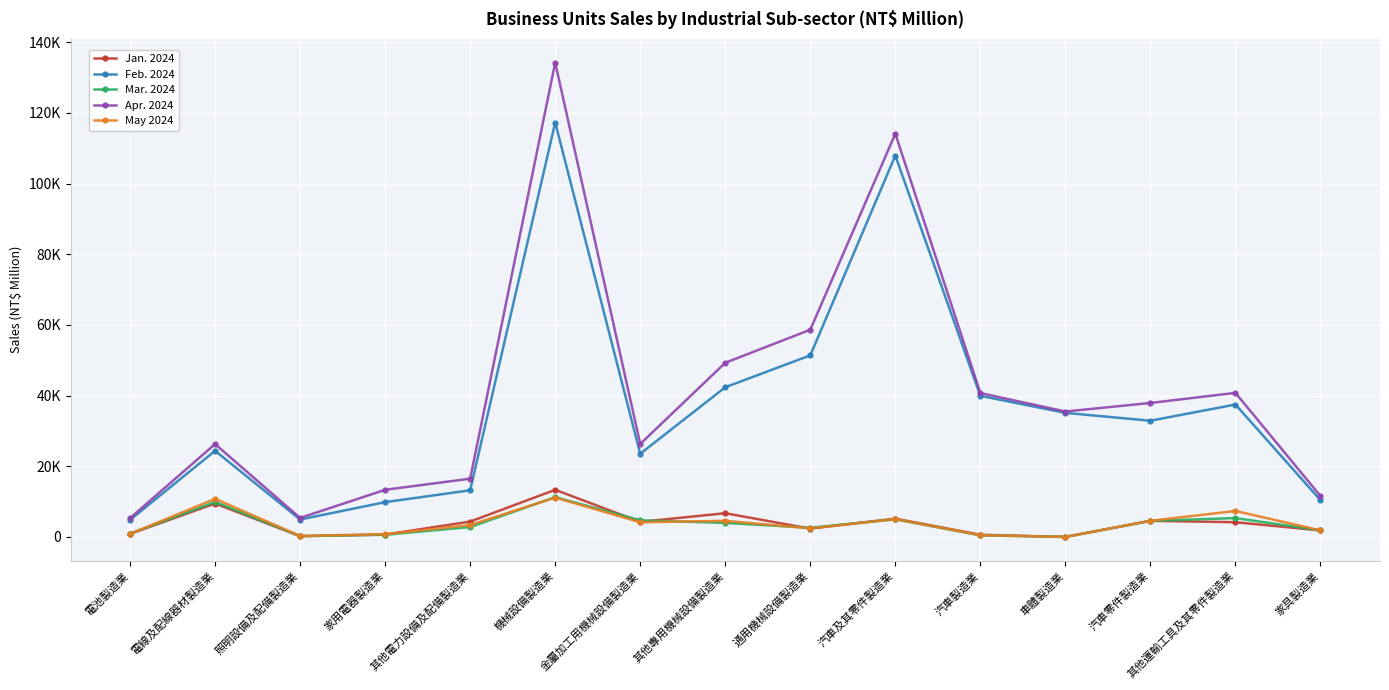

Is the value of May 2024 at 其他電力設備及配備製造業 greater than the value of Apr. 2024 at 汽車製造業?

No